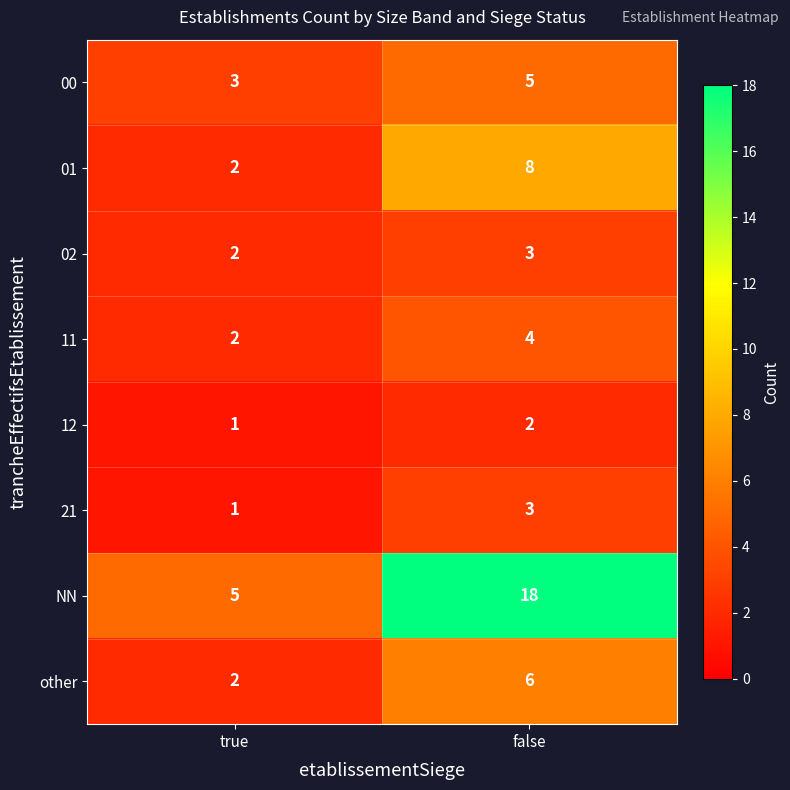

What is the spread (max minus min) of values at false?

16